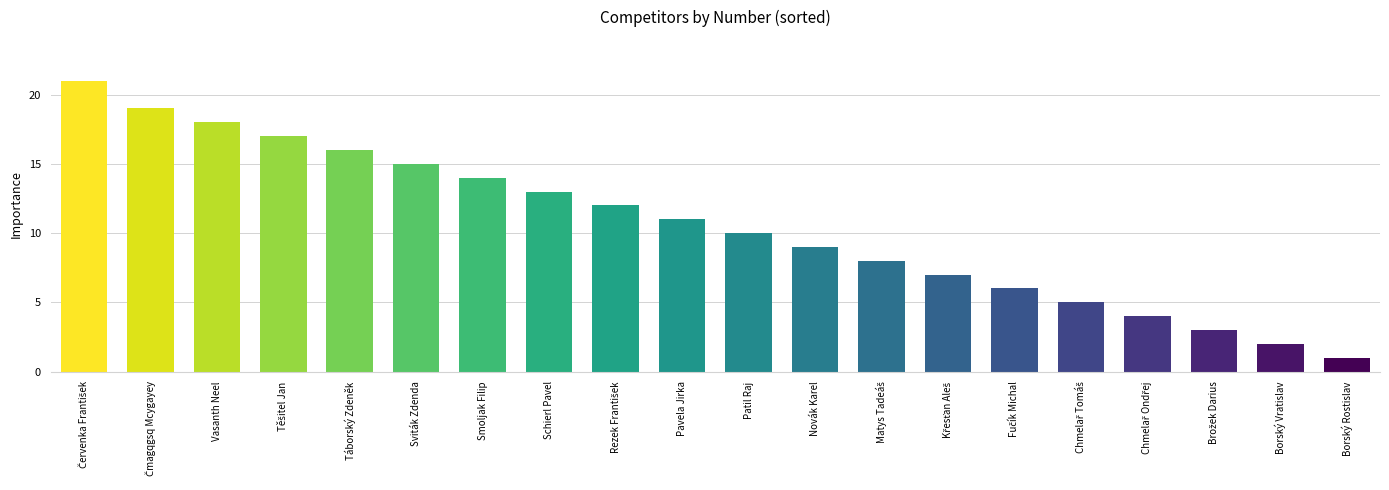

Reading right to left, list all the values displayed in this chart.

1	2	3	4	5	6	7	8	9	10	11	12	13	14	15	16	17	18	19	21